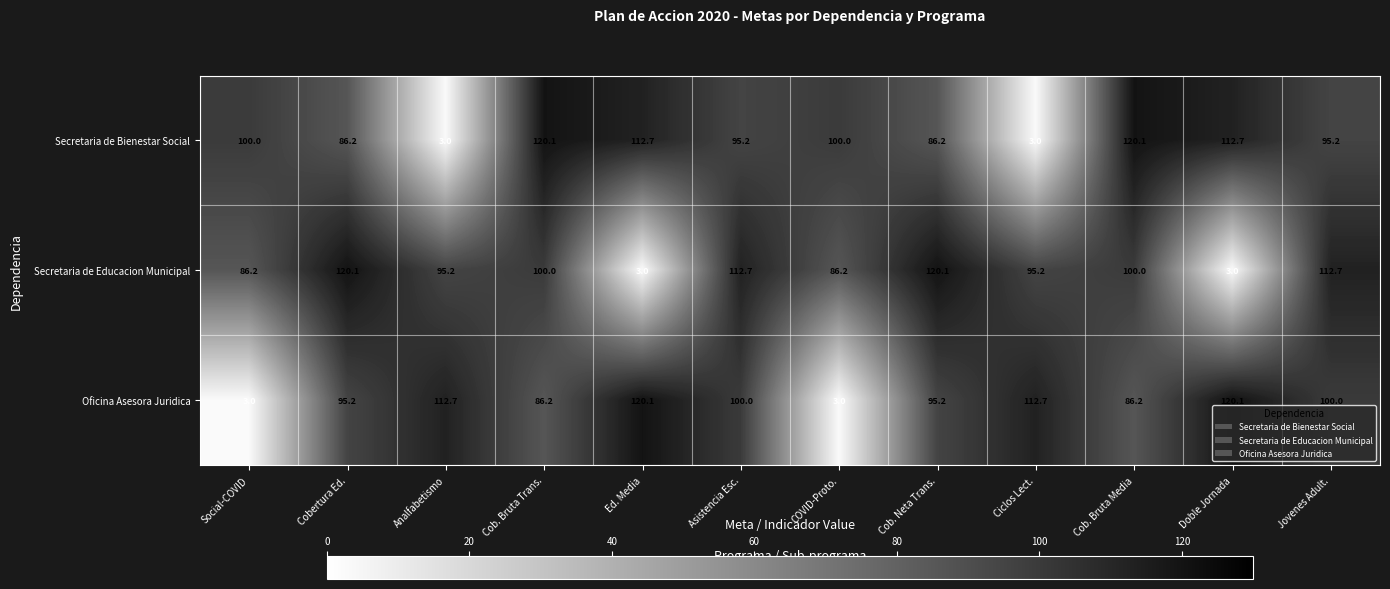

At how many categories does at least one series exceed 102?

10